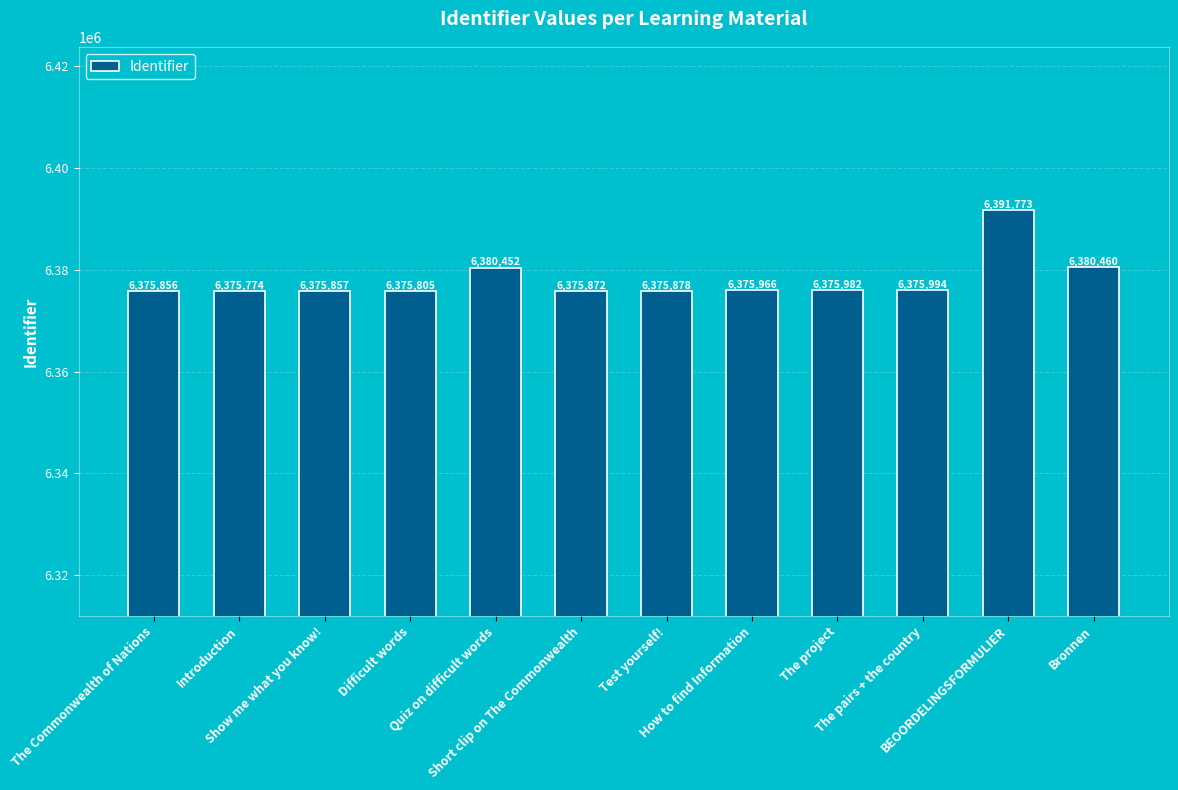

What is the ratio of the value at Bronnen to the value at Short clip on The Commonwealth?

1.0